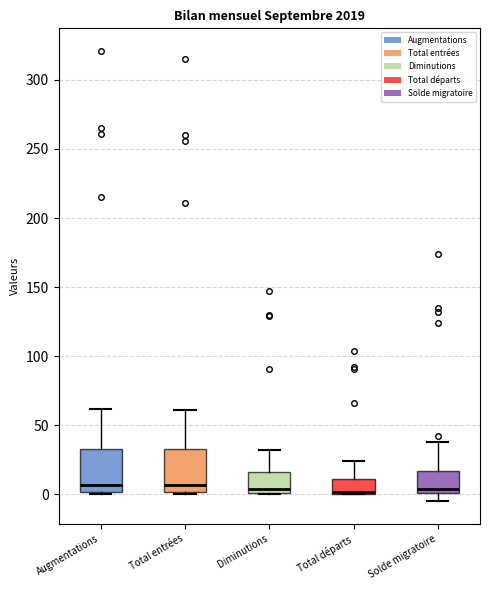

Reading left to right, transcribe this box plot: for each box, give where its median line is, the range the box spans, and where its two whiskers end, as read against the y-axis. The values are not printed on the chart, so give them approximately, as read against the axis.

Augmentations: median 5, box 0 to 35, whiskers 0 (just below the box's lower edge) to 60
Total entrées: median 5, box 0 to 35, whiskers 0 (just below the box's lower edge) to 60
Diminutions: median 5, box 0 to 15, whiskers 0 to 30
Total départs: median 0 (just above the box's lower edge), box 0 to 10, whiskers 0 to 25
Solde migratoire: median 5, box 0 to 15, whiskers -5 to 40